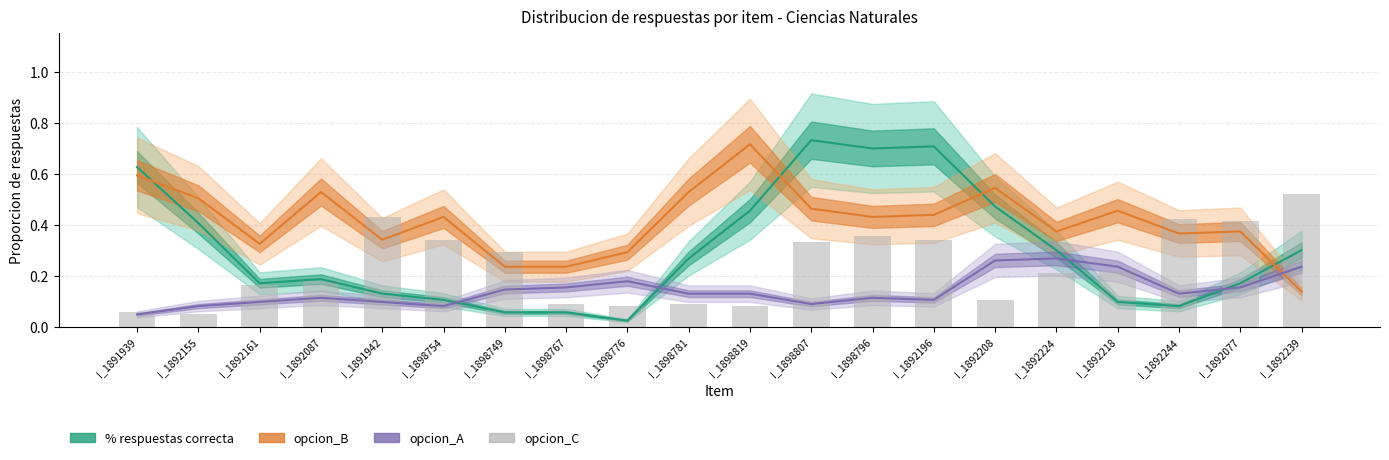

The chart shows a value of 0.1 at I_1898767. True or false?

False